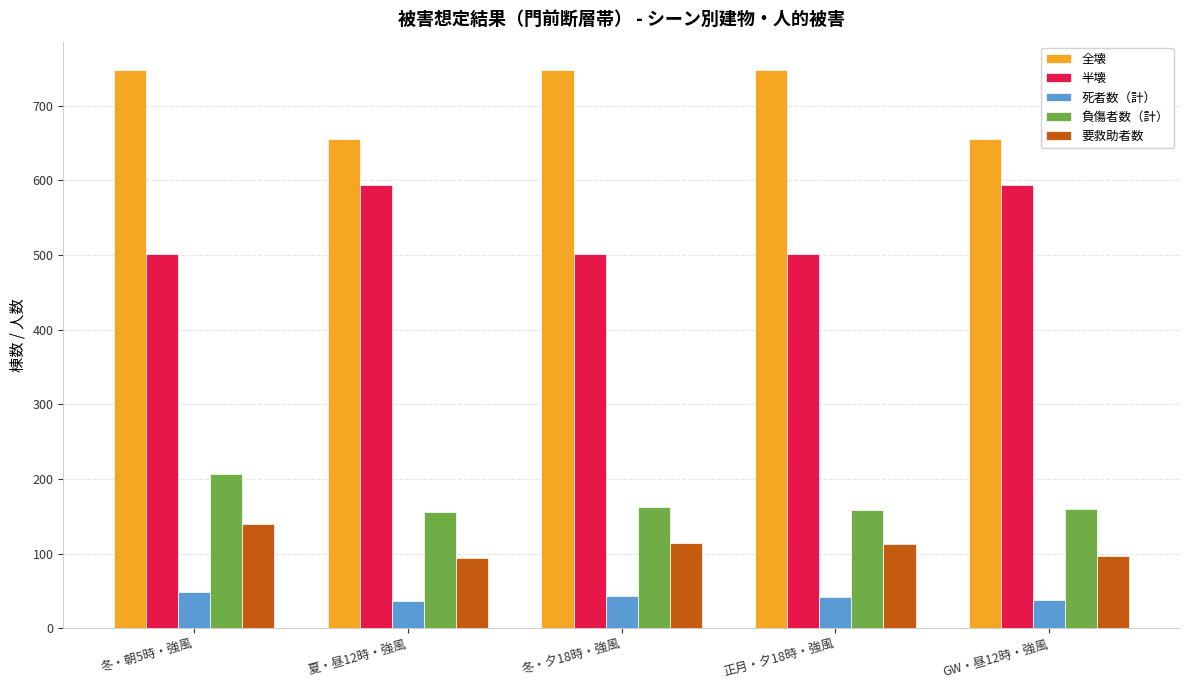

At which category is the sum across all series the highest?

冬・朝5時・強風